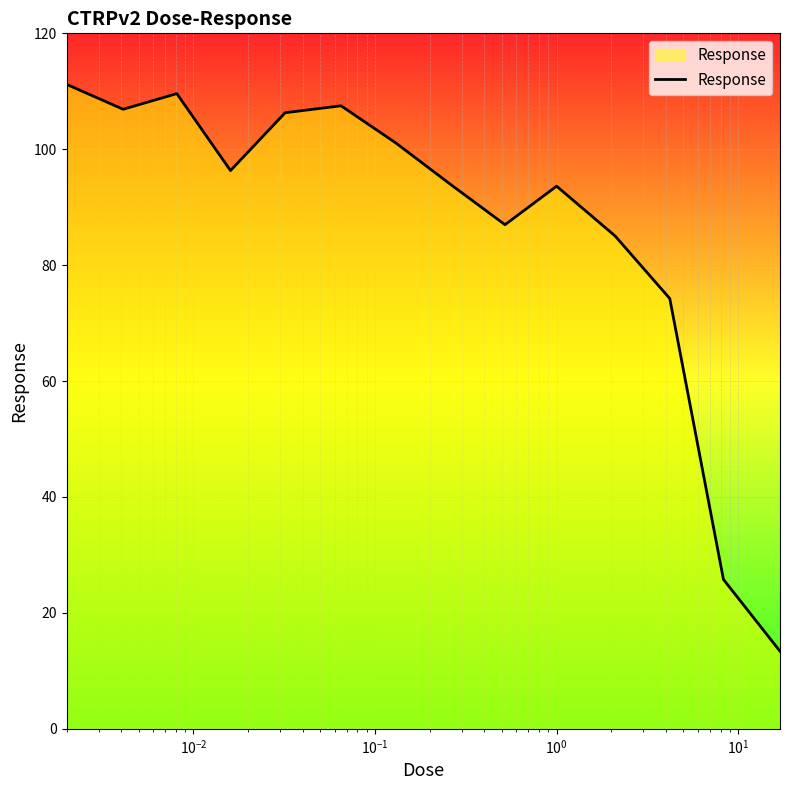

What is the greatest value displayed?

111.2